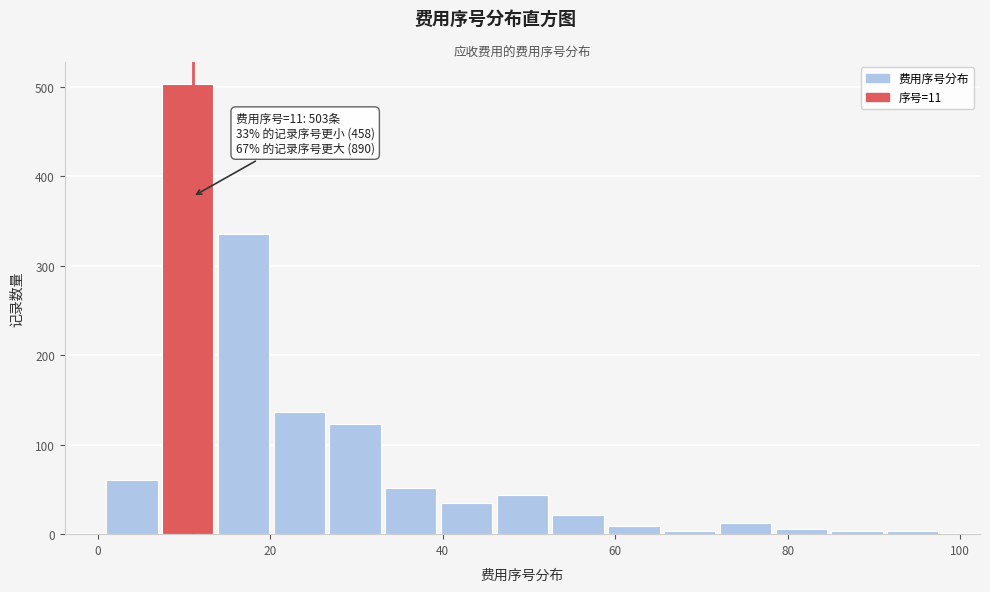

Around what value on the x-axis is the tallest bar? Give the approximate position of its centre, as read against the axis.

10